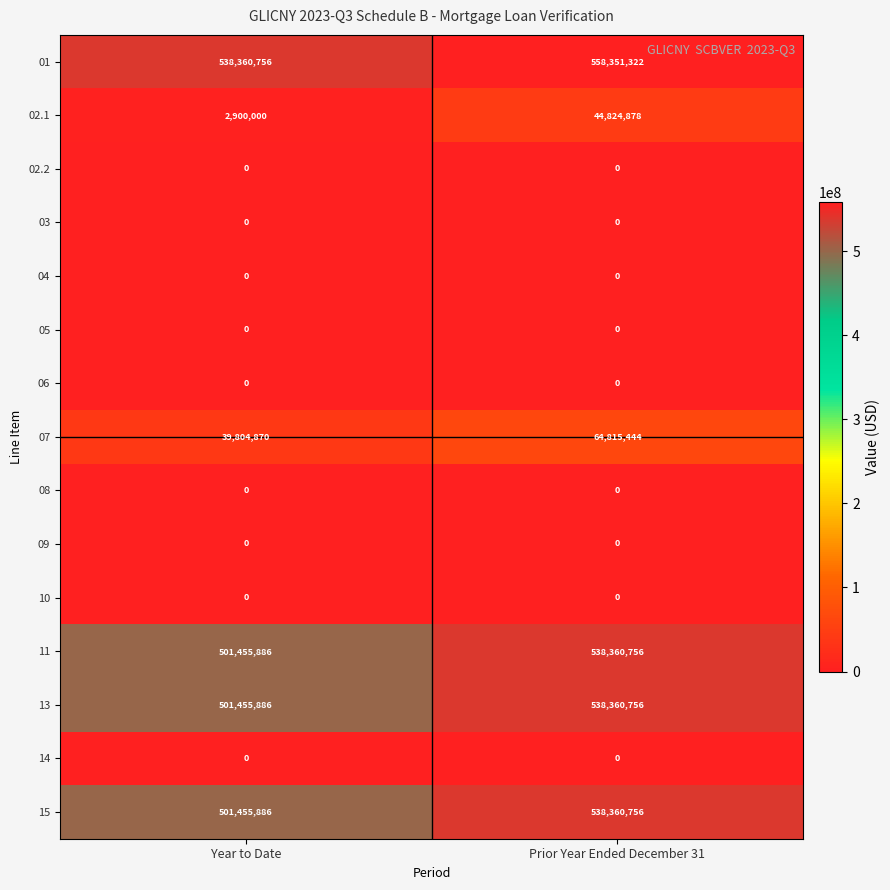

Reading left to right, transcribe all the data shown in this chart.

01: Year to Date=538360756	Prior Year Ended December 31=558351322
02.1: Year to Date=2900000	Prior Year Ended December 31=44824878
02.2: Year to Date=0	Prior Year Ended December 31=0
03: Year to Date=0	Prior Year Ended December 31=0
04: Year to Date=0	Prior Year Ended December 31=0
05: Year to Date=0	Prior Year Ended December 31=0
06: Year to Date=0	Prior Year Ended December 31=0
07: Year to Date=39804870	Prior Year Ended December 31=64815444
08: Year to Date=0	Prior Year Ended December 31=0
09: Year to Date=0	Prior Year Ended December 31=0
10: Year to Date=0	Prior Year Ended December 31=0
11: Year to Date=501455886	Prior Year Ended December 31=538360756
13: Year to Date=501455886	Prior Year Ended December 31=538360756
14: Year to Date=0	Prior Year Ended December 31=0
15: Year to Date=501455886	Prior Year Ended December 31=538360756